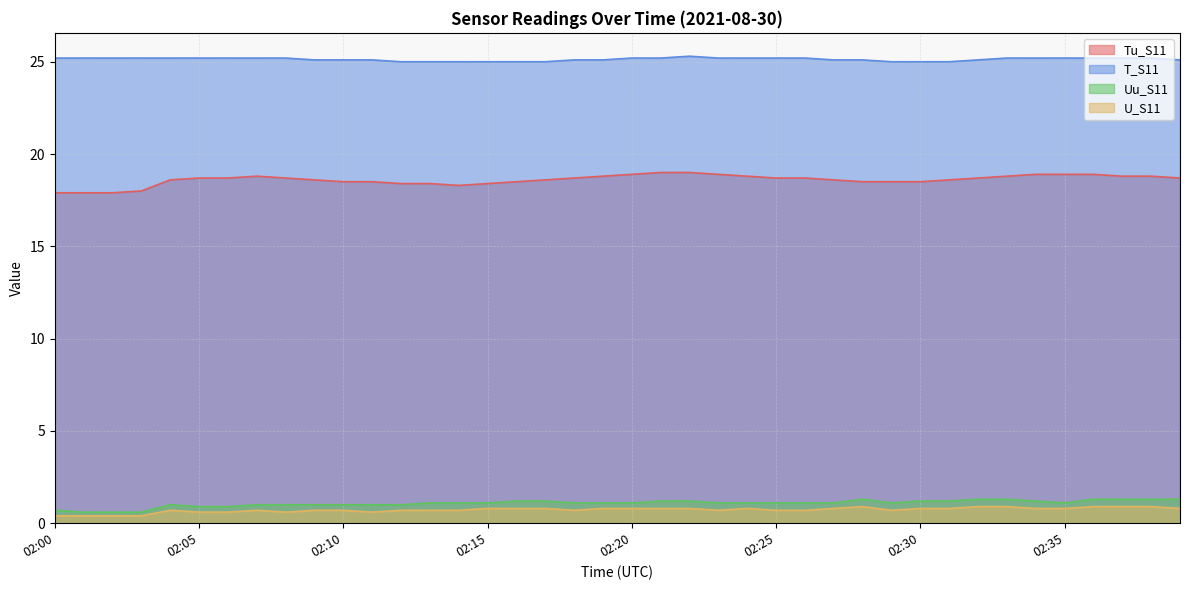

The value of Uu_S11 at 02:21 is 2.0. True or false?

False